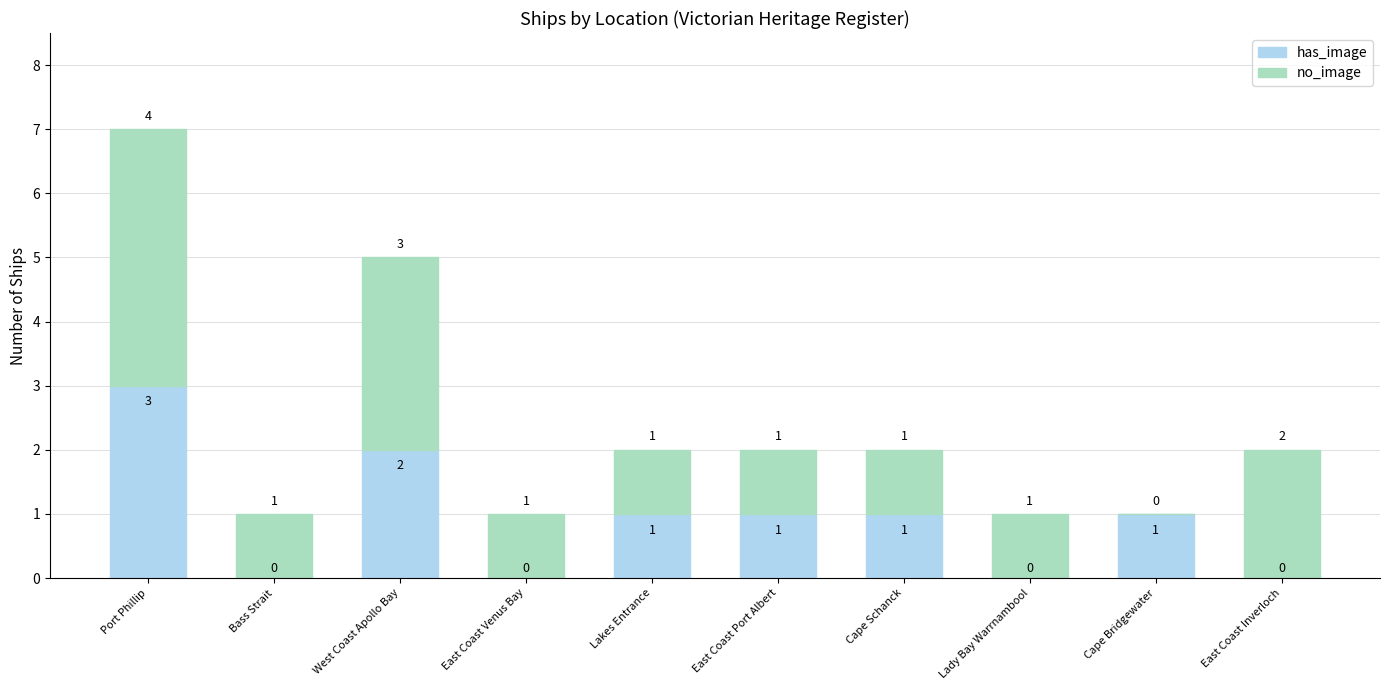

What is the approximate value of has_image at Port Phillip?

3